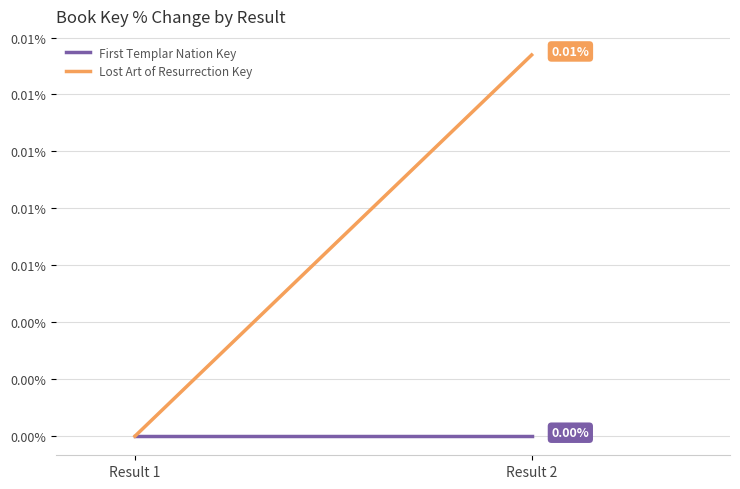

Between Result 1 and Result 2, which series saw the biggest shift?

Lost Art of Resurrection Key